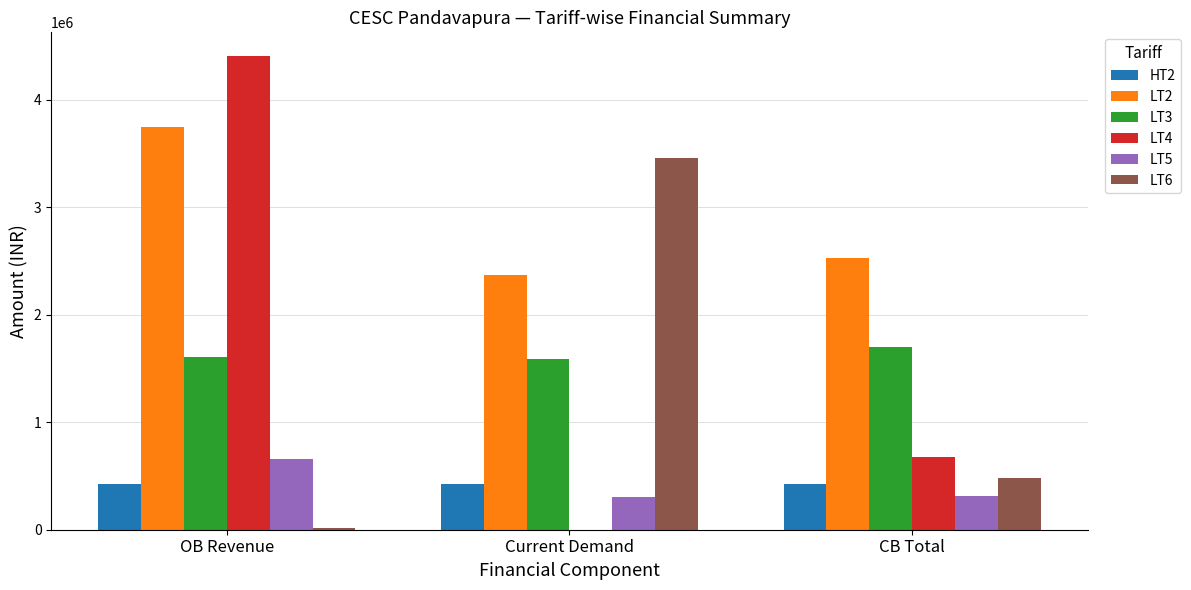

The HT2 series shows 429421.4 at CB Total. True or false?

True